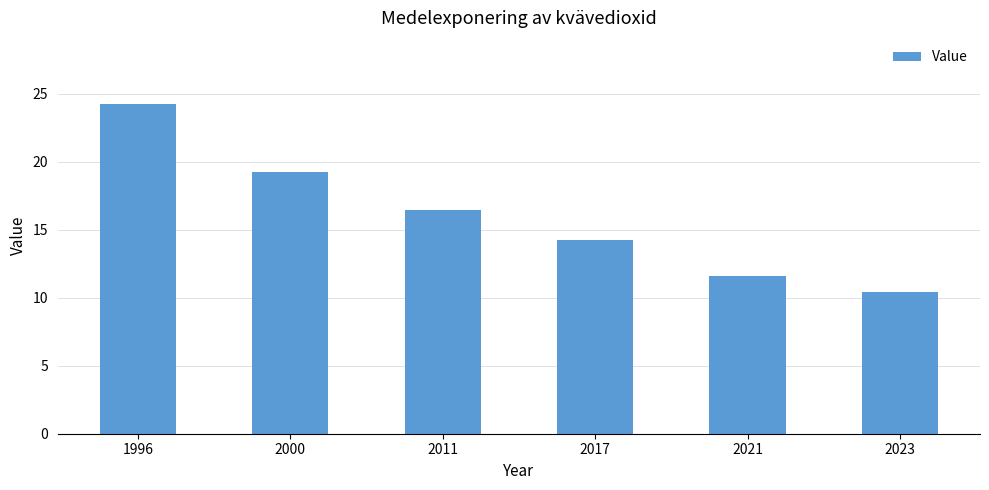

What is the average value?

16.0